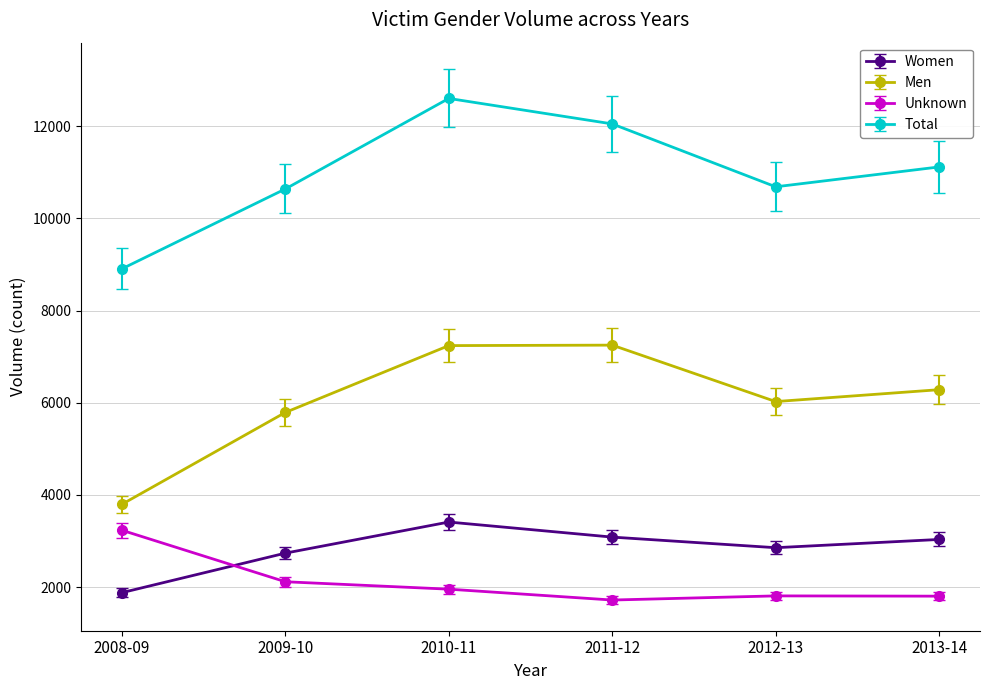

The Women series shows 1479.2 at 2013-14. True or false?

False